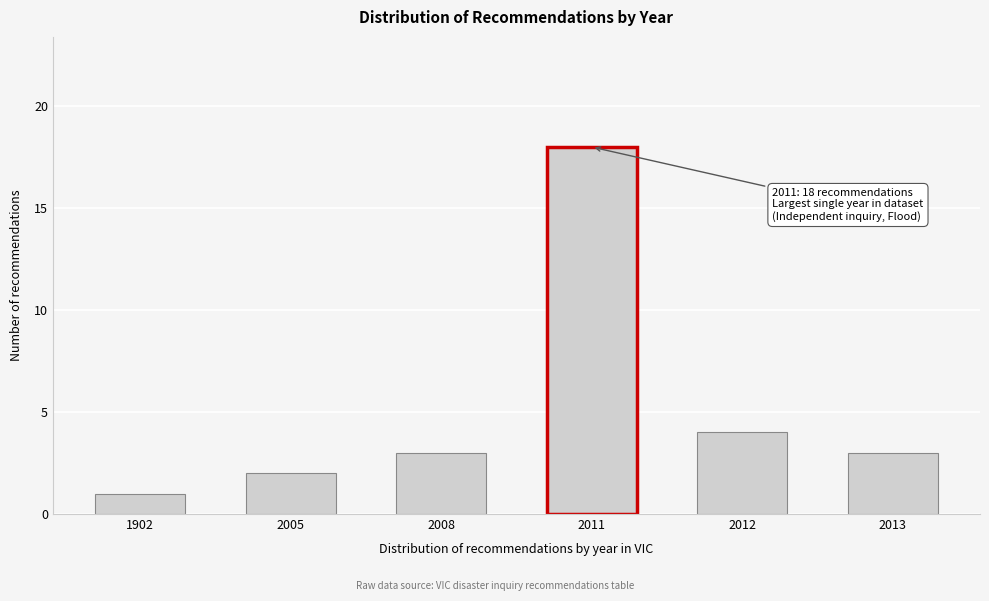

Reading left to right, extract all data points from this chart.

1902=1	2005=2	2008=3	2011=18	2012=4	2013=3